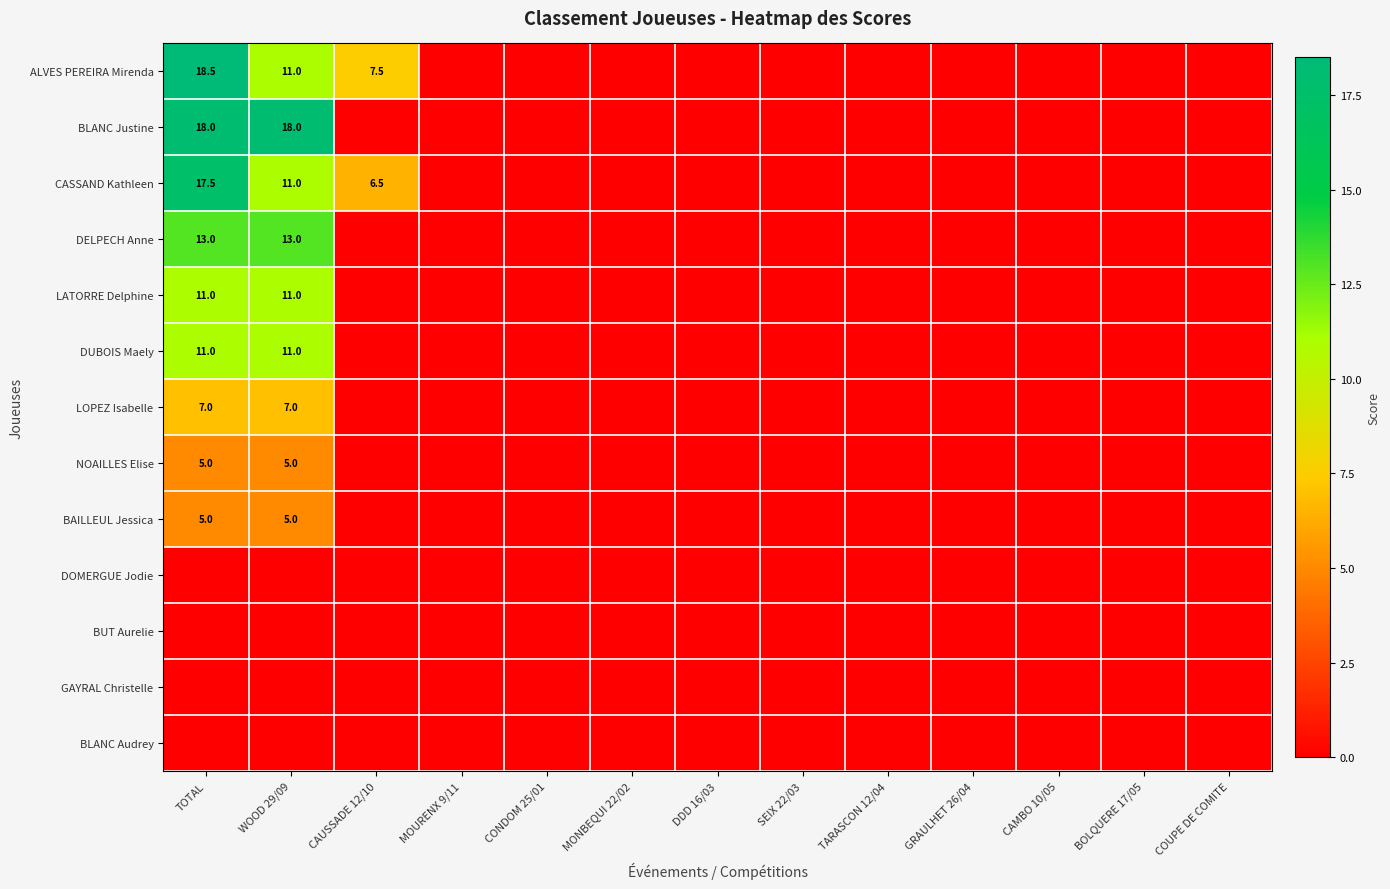

True or false: CASSAND Kathleen has a value of 10.7 at TOTAL.

False